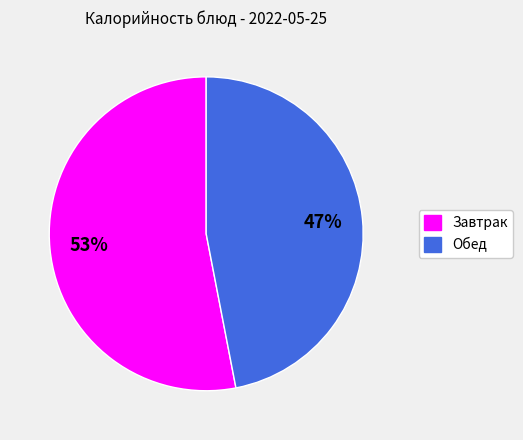

Do Завтрак and Обед together represent more than half of the pie?

Yes